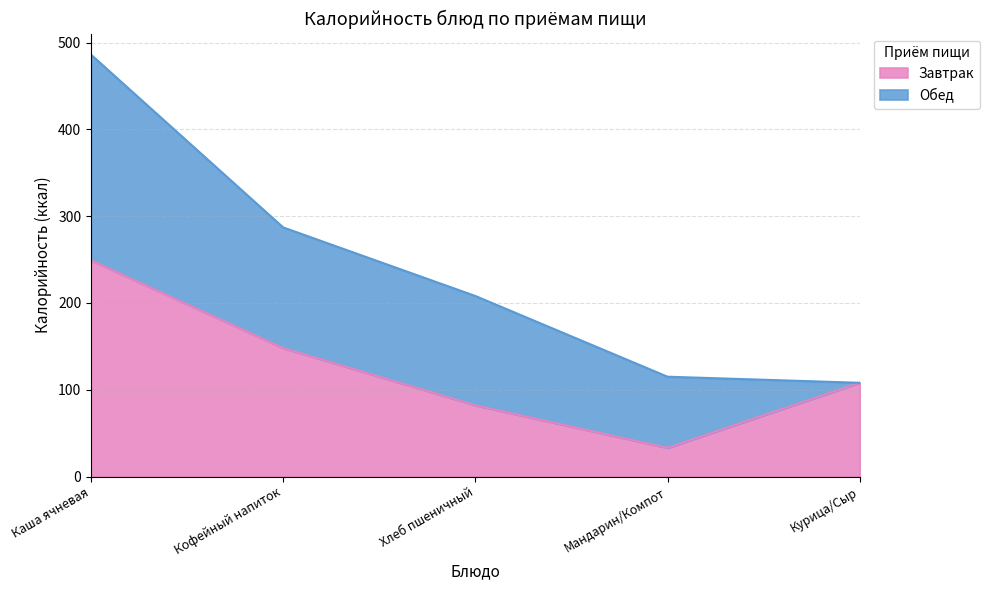

At which category does the data reach its first local valley?

Мандарин/Компот